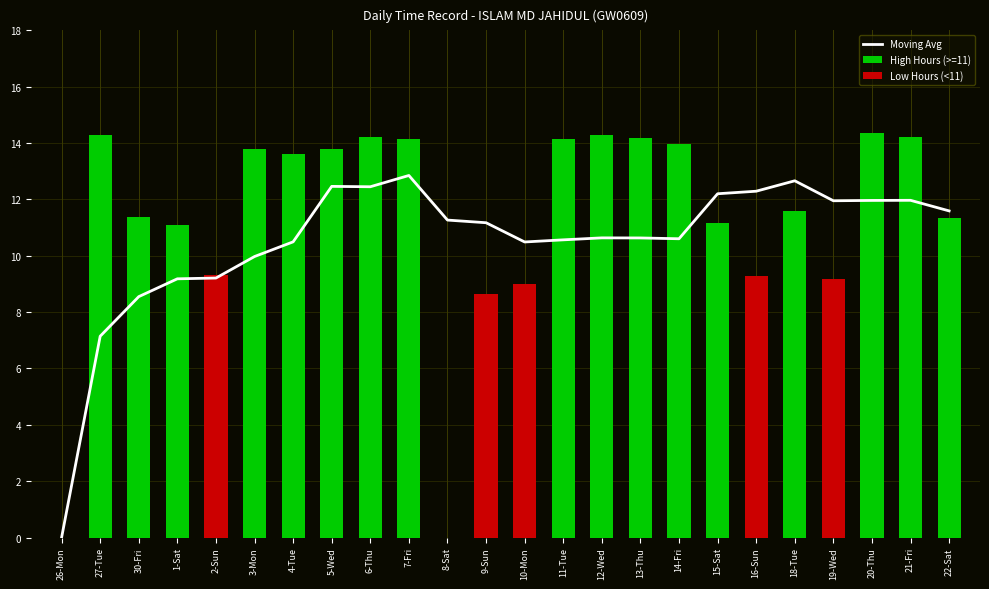

What is the difference between the High Hours (>=11) values at 30-Fri and 14-Fri?

2.6